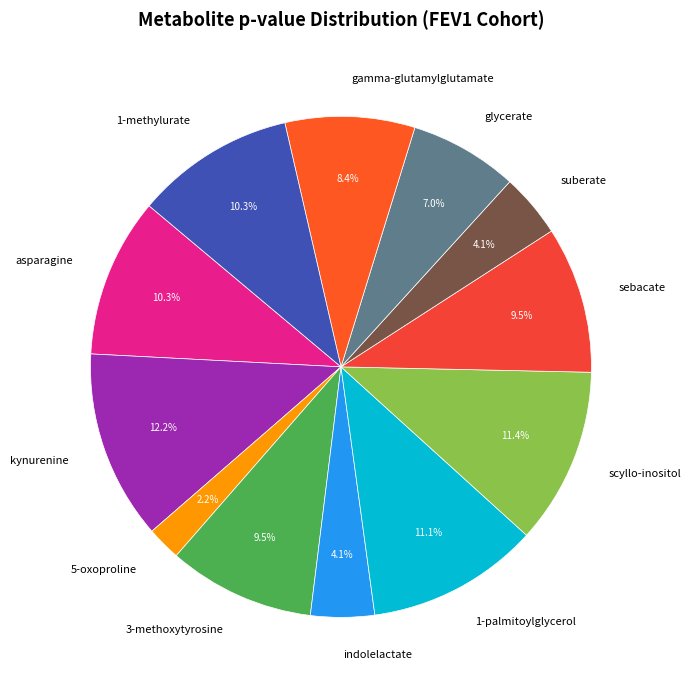

Does scyllo-inositol account for over 50% of the chart?

No